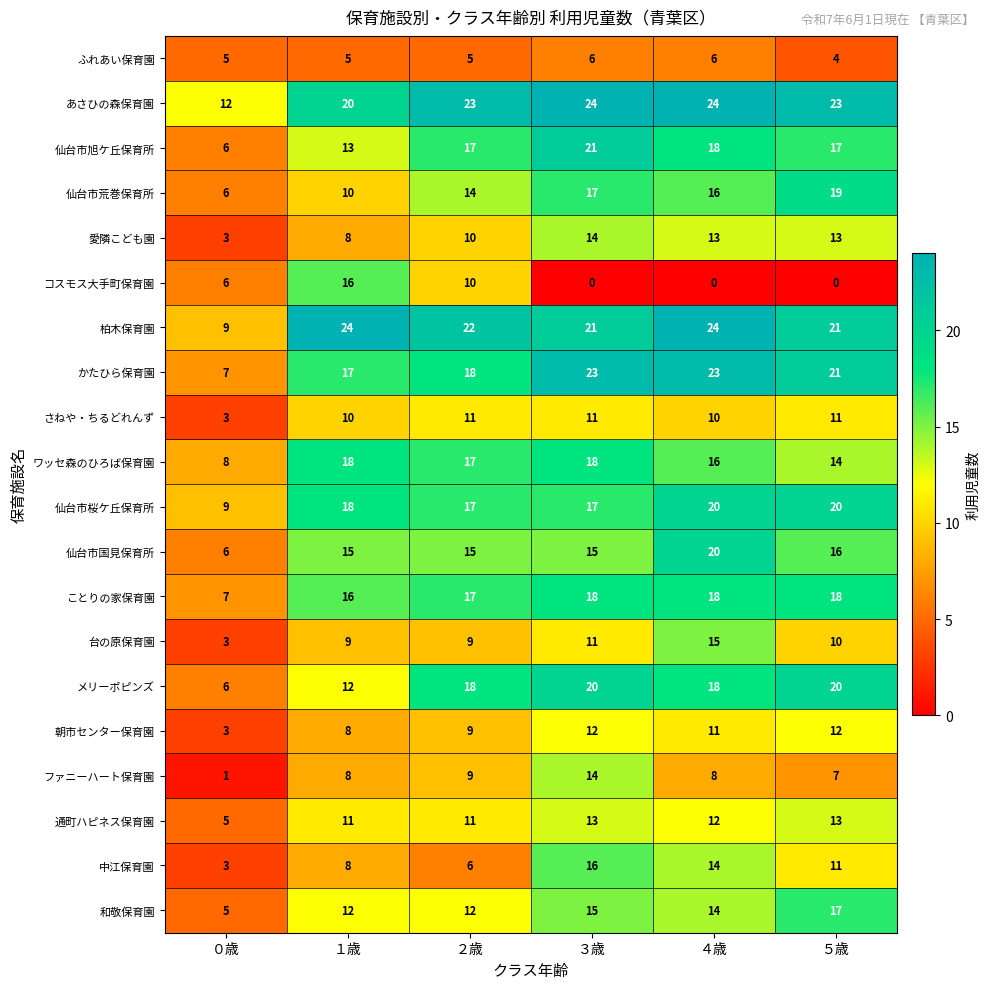

What is the spread (max minus min) of values at ５歳?

23